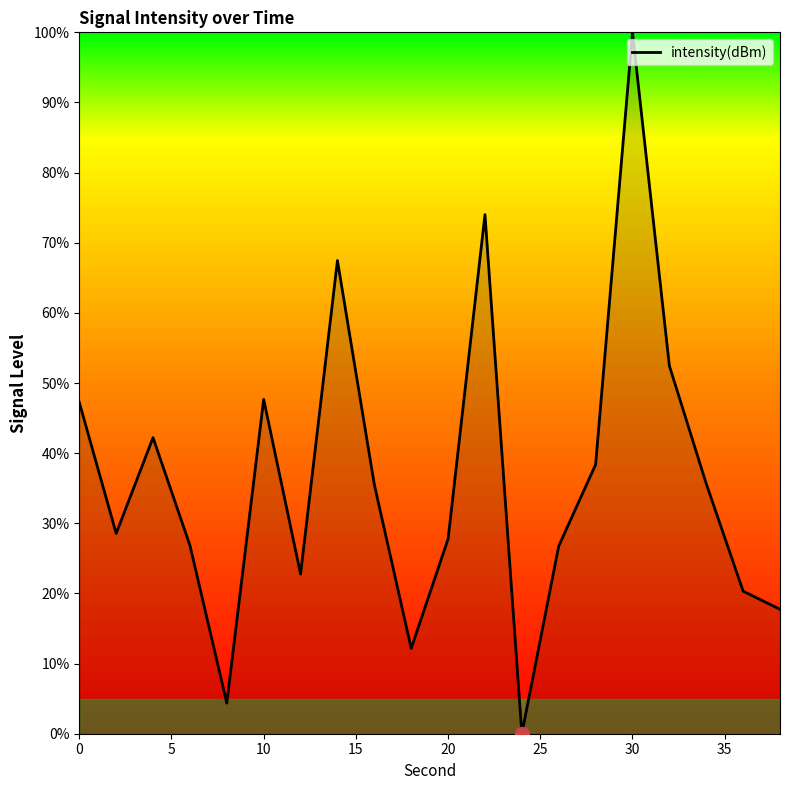

True or false: the data has more than 2 interior local peaks.

True